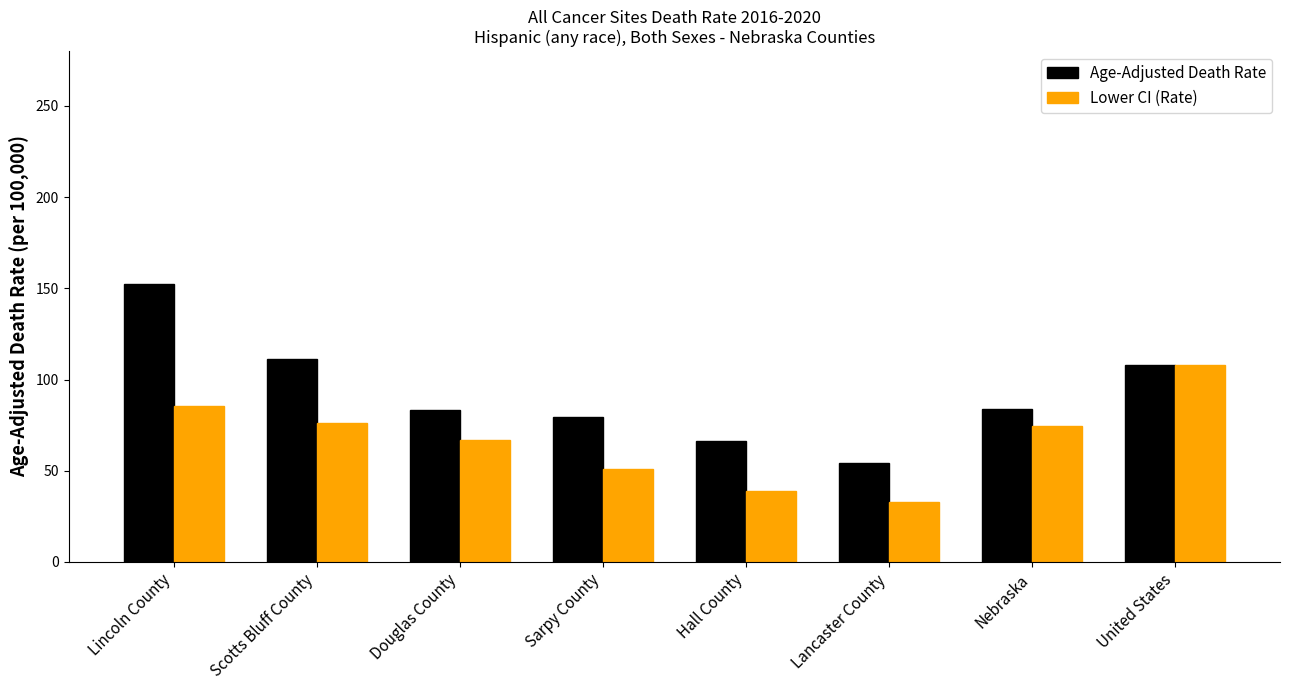

What is the smallest value displayed?

32.8